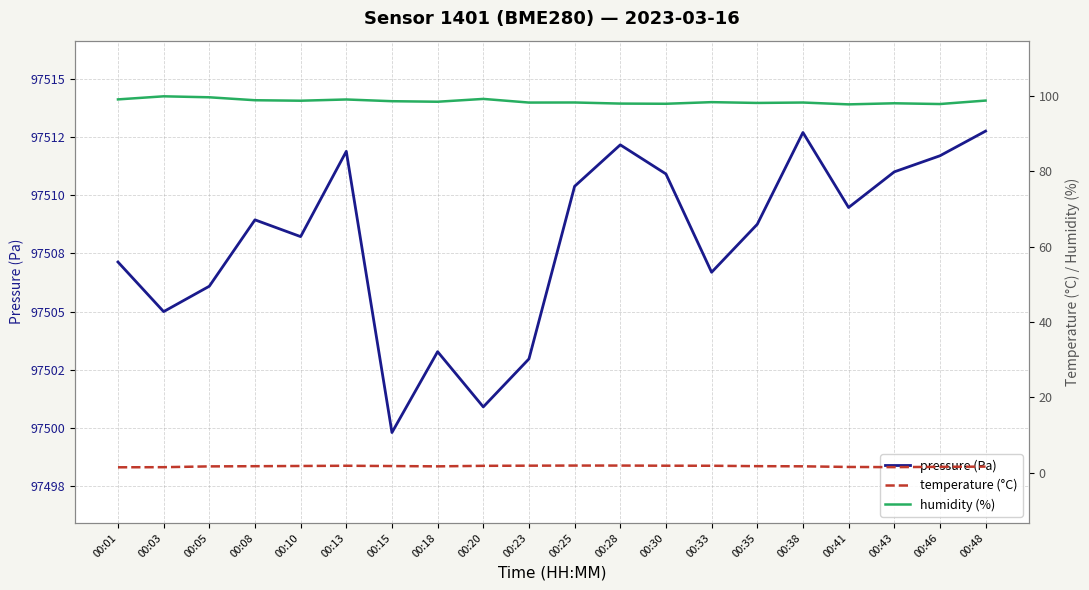

Where is pressure nearest to the value 97506?

00:05